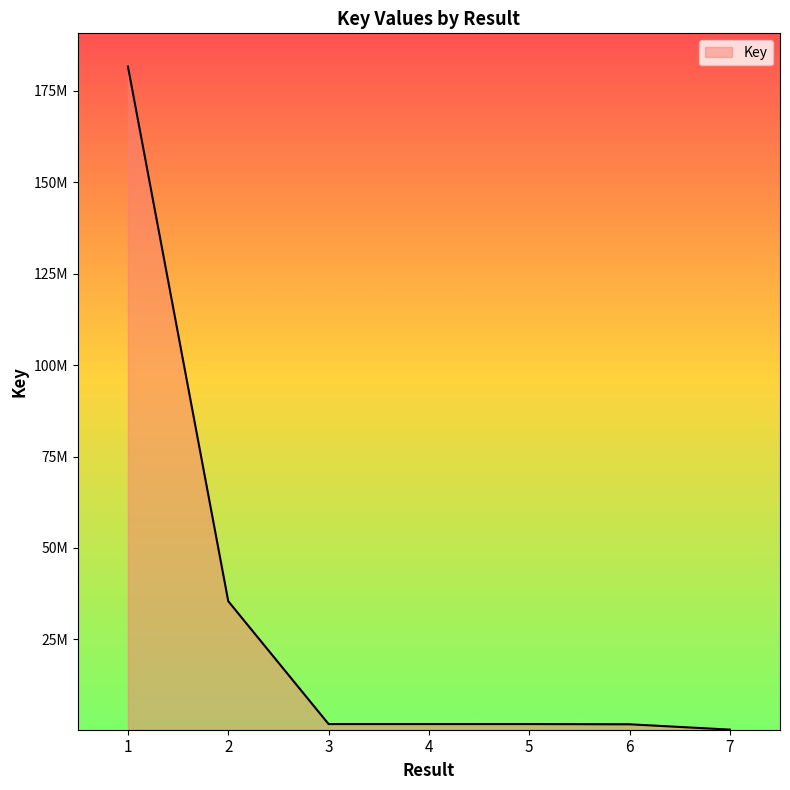

Reading right to left, transcribe all the data shown in this chart.

7=316902	6=1769699	5=1836479	4=1836483	3=1836481	2=35437396	1=181684857